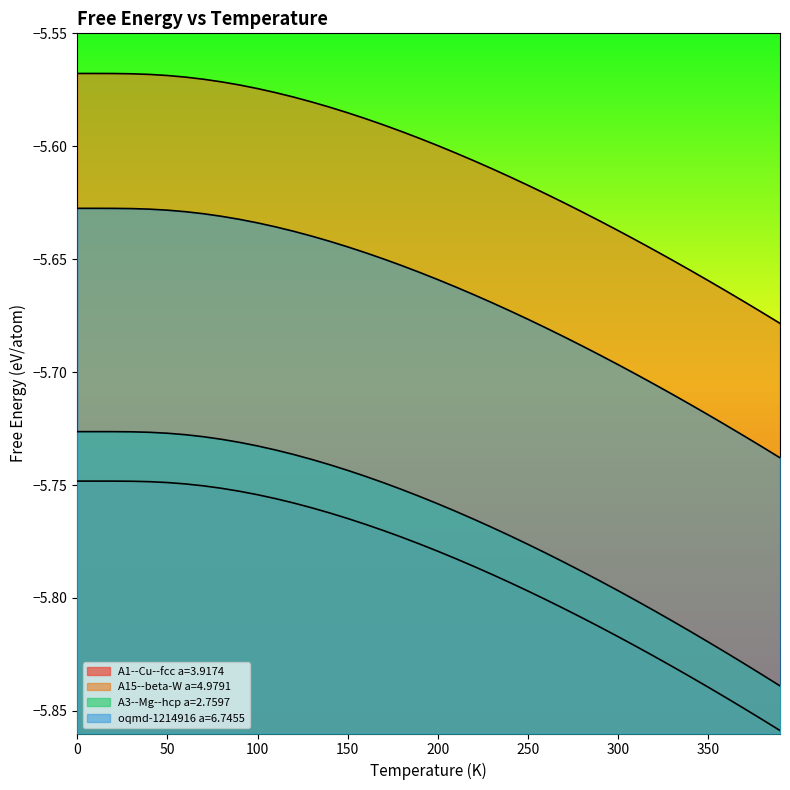

True or false: A15--beta-W a=4.9791 and oqmd-1214916 a=6.7455 cross at least once.

False